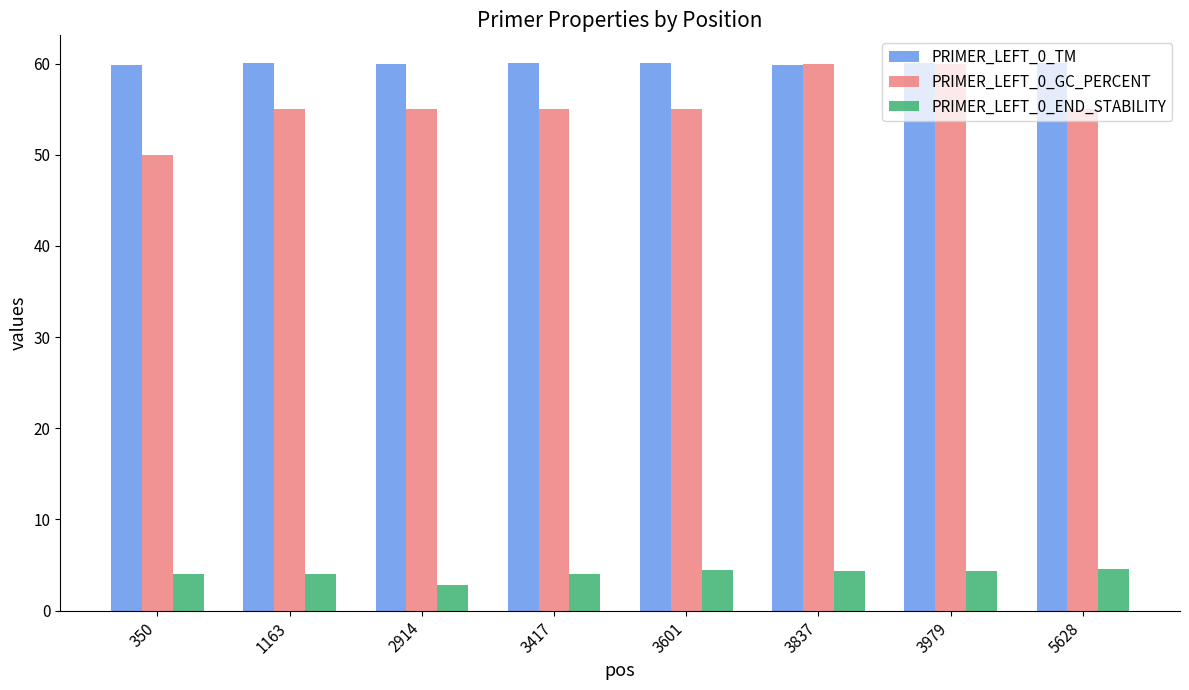

The value of PRIMER_LEFT_0_GC_PERCENT at 350 is 50.0. True or false?

True